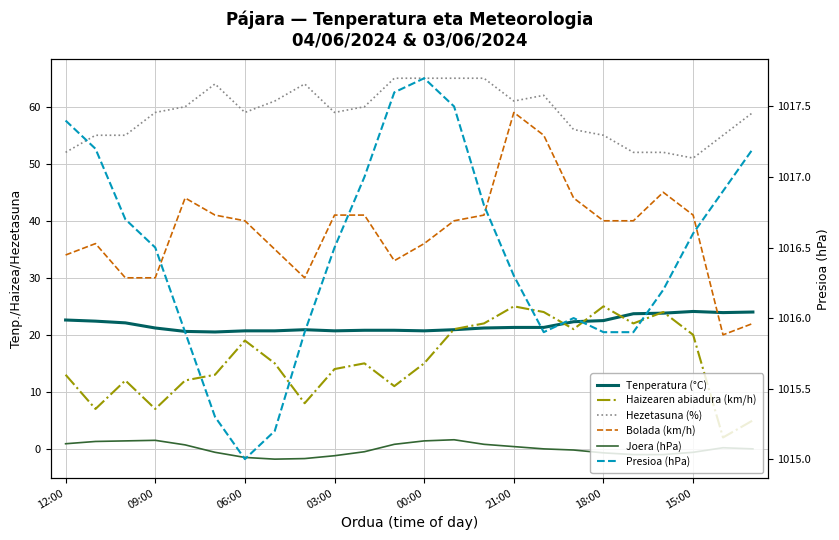

At which label is Bolada (km/h) closest to 39?

06:00